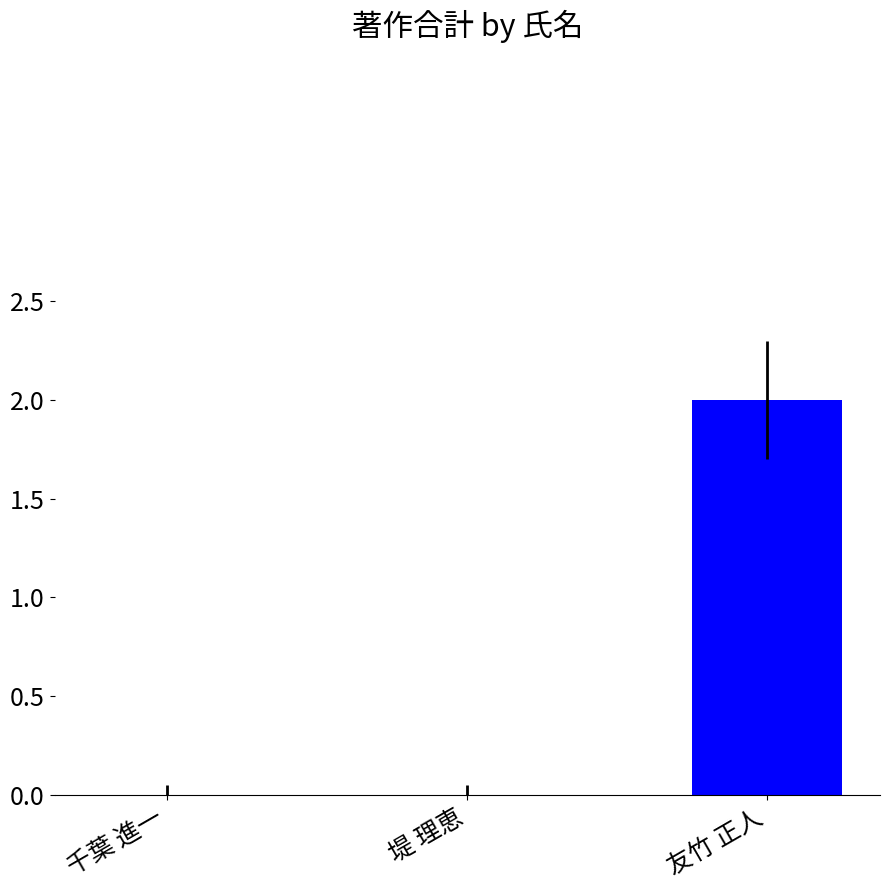

The chart shows a value of 3 at 友竹 正人. True or false?

False